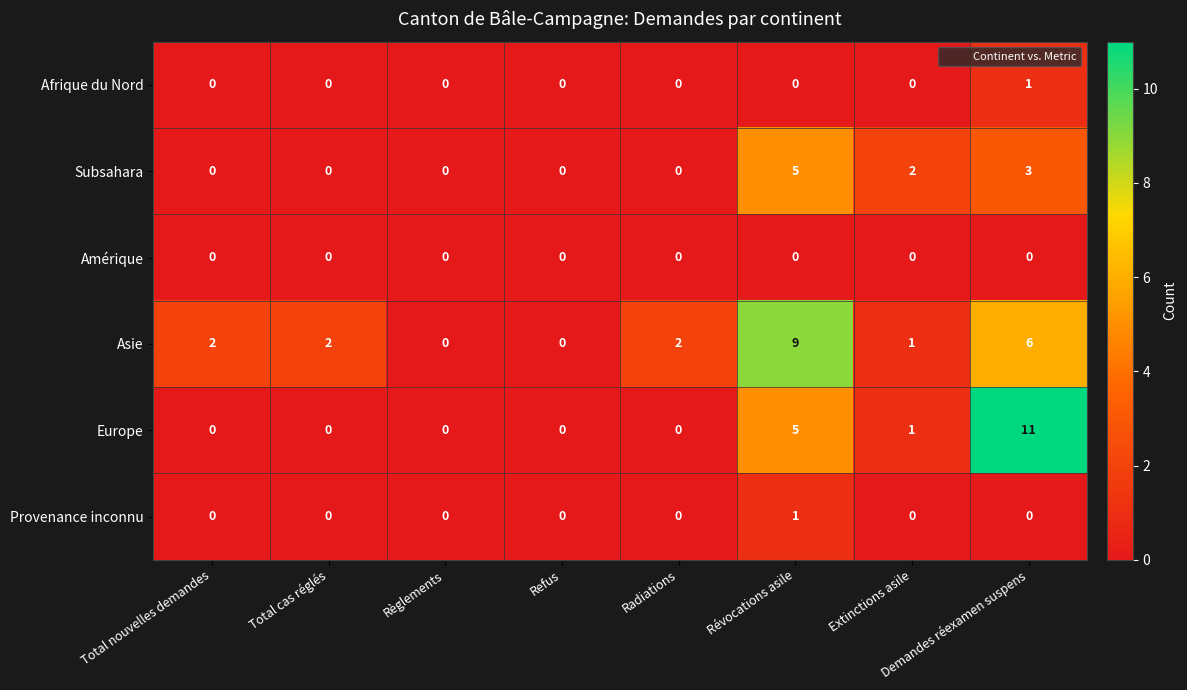

Which series changed the most between Règlements and Radiations?

Asie